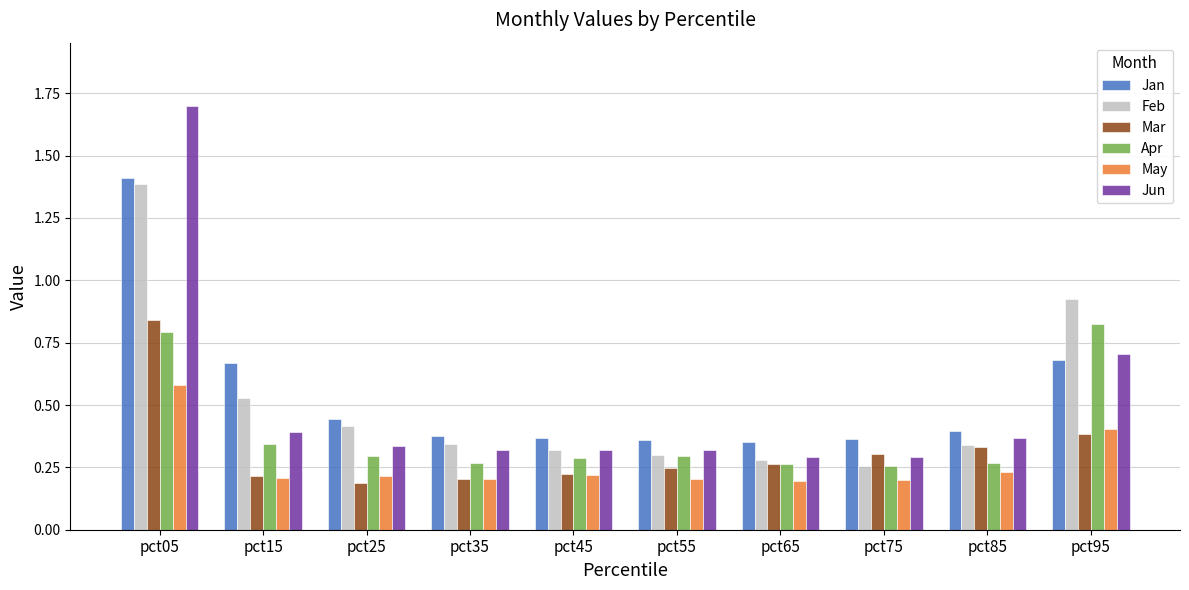

Which series has the widest spread of values?

Jun